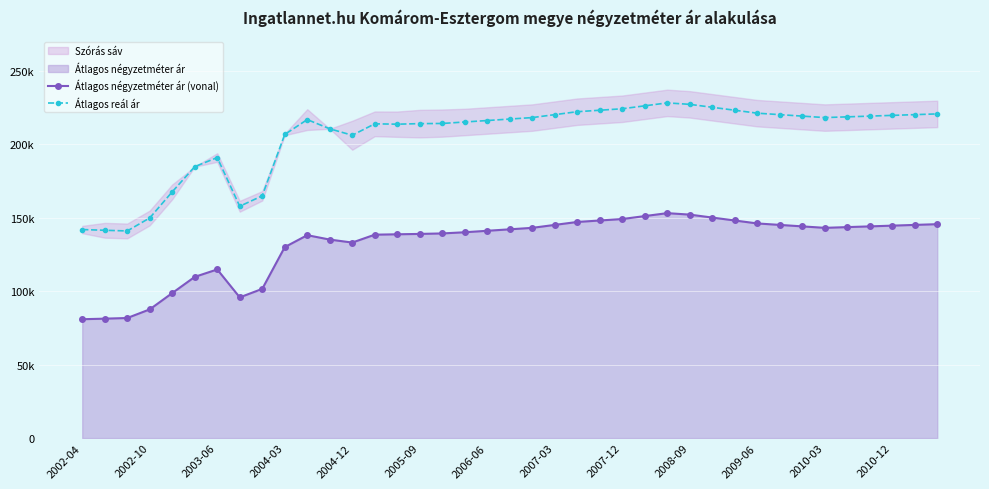

At how many categories does at least one series exceed 141376?

37